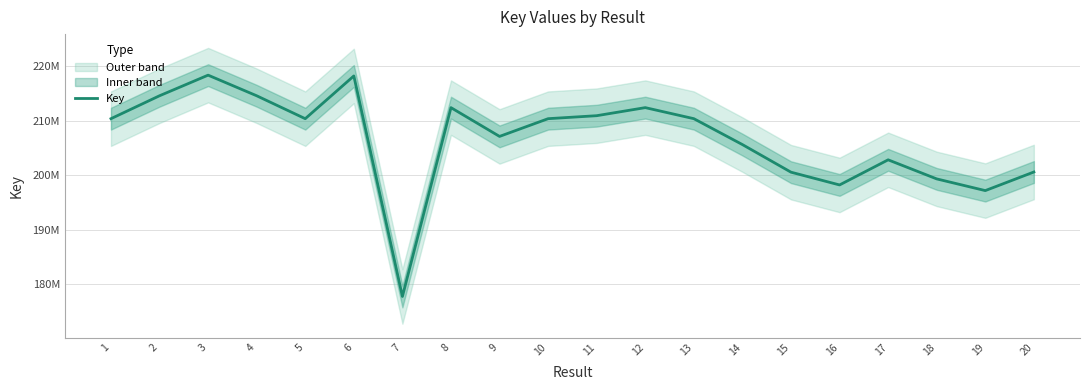

Reading left to right, list all the values displayed in this chart.

210371157	214578730	218359576	214576316	210370652	218212768	177747105	212397167	207117814	210372076	210919938	212399383	210372533	205619246	200554214	198212118	202821549	199321619	197175440	200587022